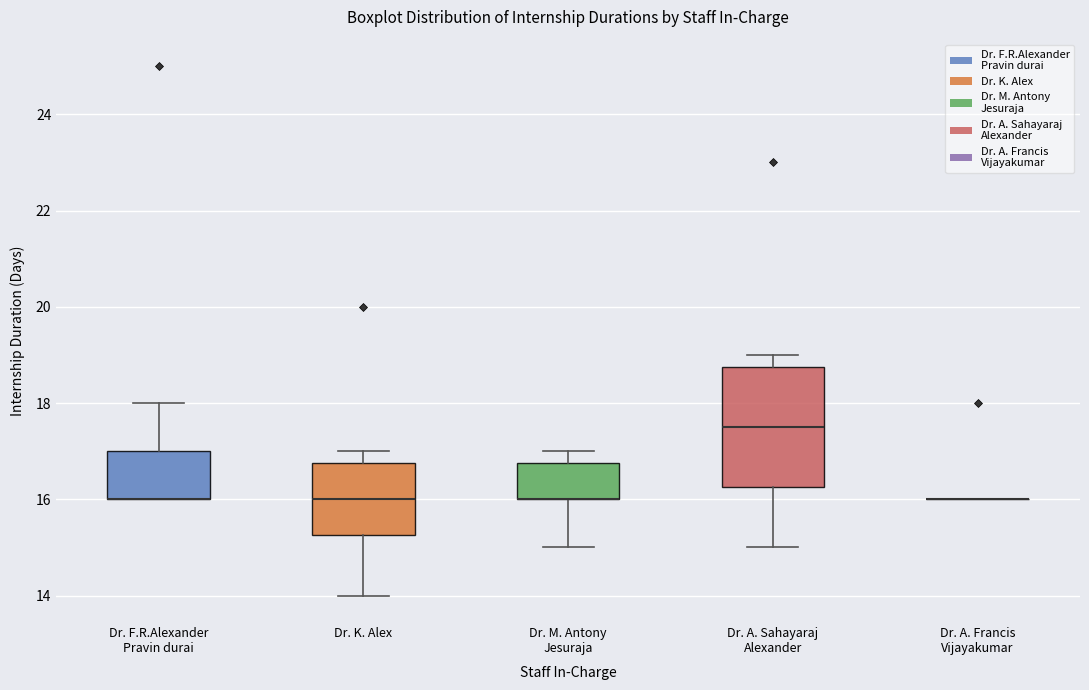

Reading left to right, read every box against the y-axis: the position of its median line, the range the box covers, and the ends of its whiskers. The values are not printed on the chart, so give them approximately, as read against the axis.

Dr. F.R.Alexander Pravin durai: median 16.0 (drawn on the box's lower edge), box 16.0 to 17.0, whiskers 16.0 to 18.0
Dr. K. Alex: median 16.0, box 15.2 to 16.8, whiskers 14.0 to 17.0
Dr. M. Antony Jesuraja: median 16.0 (drawn on the box's lower edge), box 16.0 to 16.8, whiskers 15.0 to 17.0
Dr. A. Sahayaraj Alexander: median 17.6, box 16.2 to 18.8, whiskers 15.0 to 19.0
Dr. A. Francis Vijayakumar: box collapsed to a line at 16.0, whiskers 16.0 to 16.0